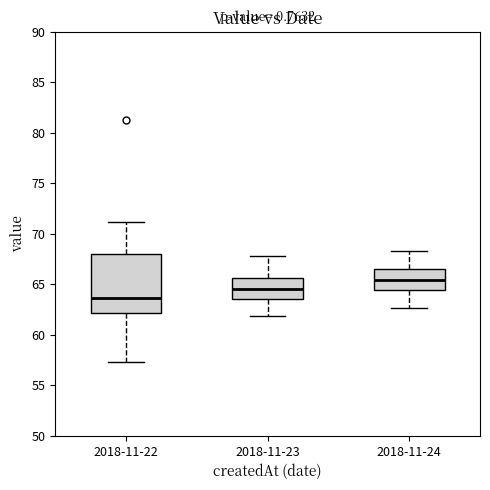

Where does the lower whisker of the box for 2018-11-22 end on the y-axis? The values are not printed on the chart, so give them approximately, as read against the axis.

57.5